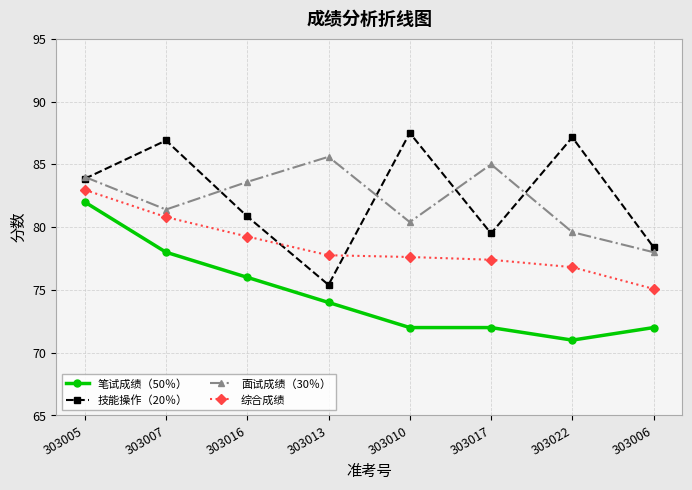

What is the difference between the highest and lowest values at 303016?

7.6